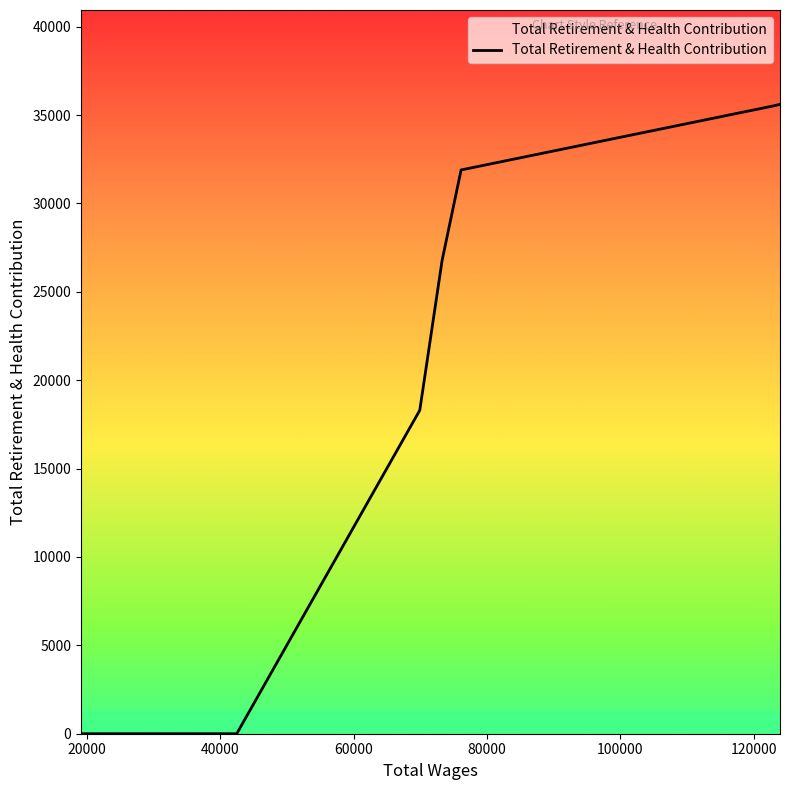

What is the difference between the second highest and minimum values?

35508